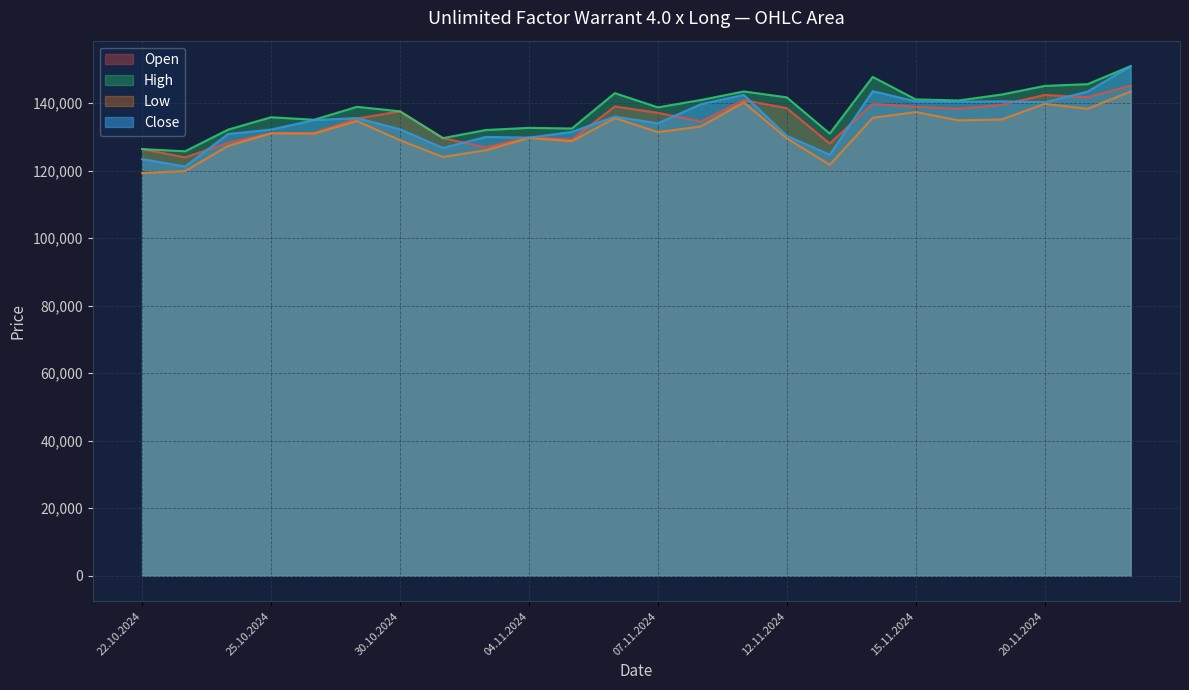

How many data points in Close are above 135000?

11